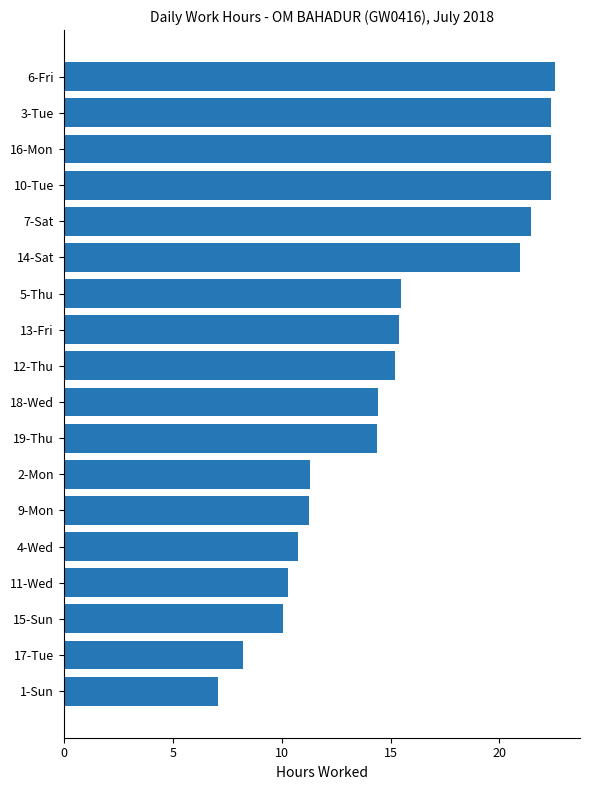

What is the maximum value shown in the chart?

22.6